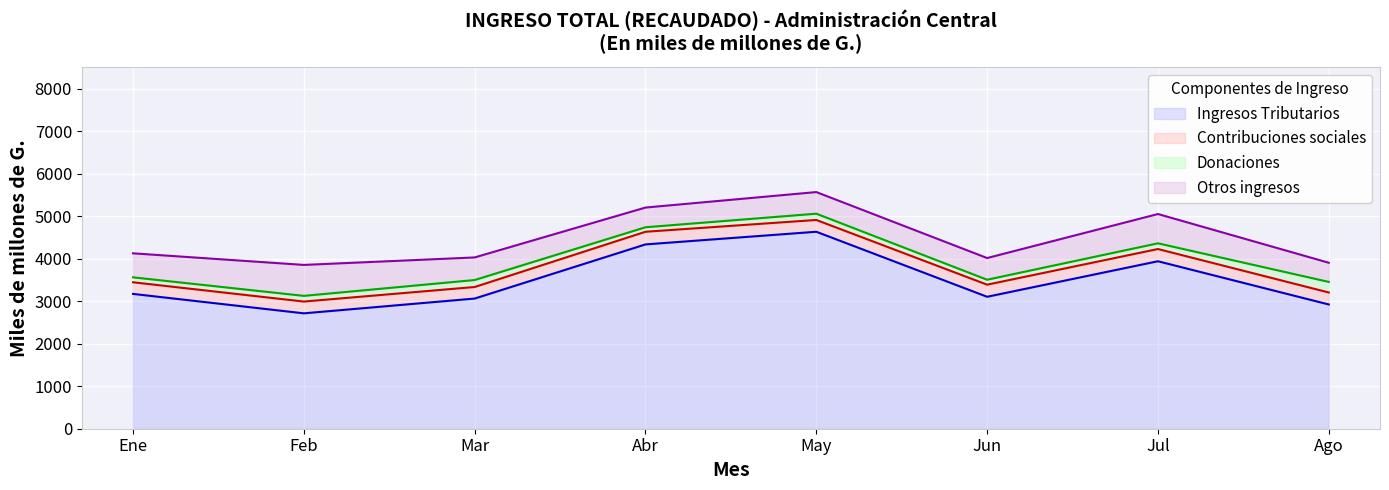

Reading left to right, list all the values displayed in this chart.

Ingresos Tributarios: 3170.3	2713.4	3061.0	4334.3	4631.8	3102.9	3938.4	2921.8
Contribuciones sociales: 273.4	277.2	271.7	297.3	277.3	284.6	287.3	281.9
Donaciones: 116.2	133.6	163.9	106.0	147.6	116.4	134.4	248.8
Otros ingresos: 564.8	727.7	531.1	463.4	508.2	509.9	688.7	450.2